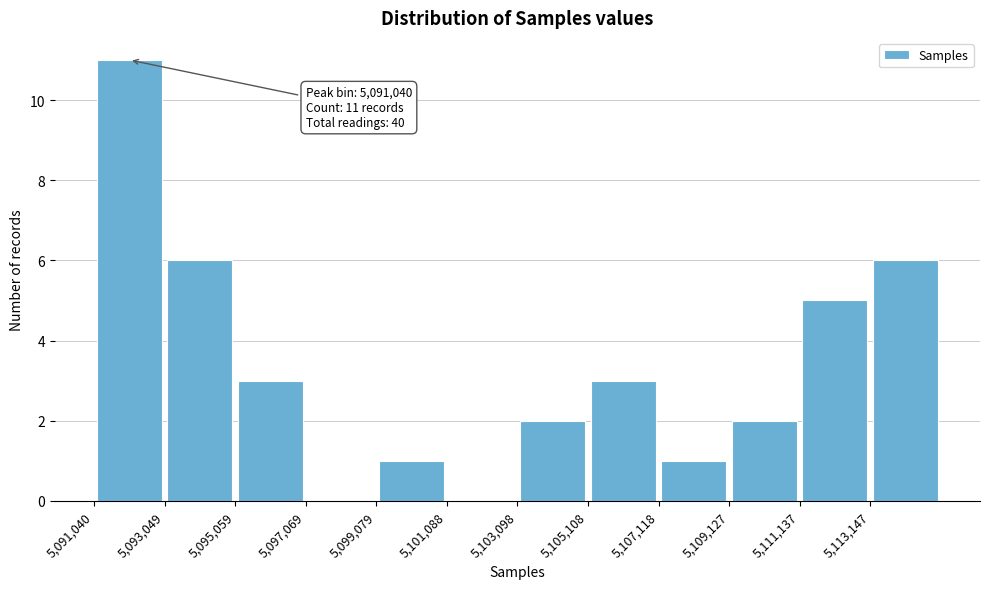

Which range on the x-axis has the tallest bar?

5091000 to 5093000